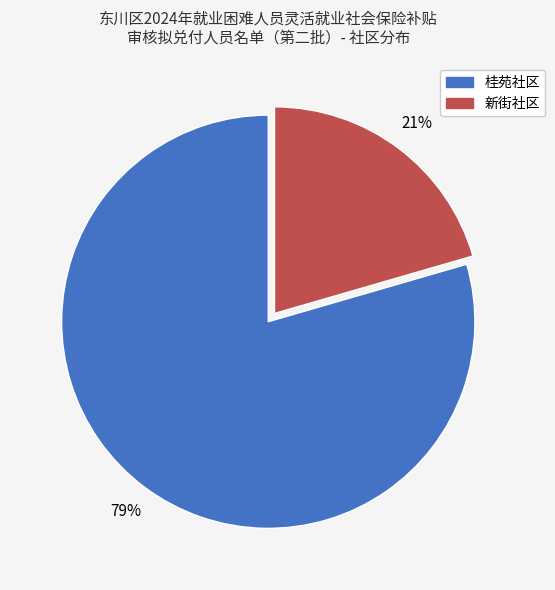

Approximately how many times larger is the value at 新街社区 compared to 桂苑社区?

0.3